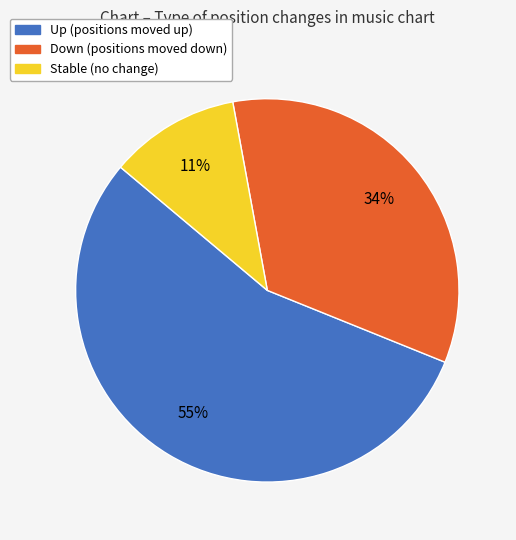

To the nearest percent, what is the difference between the largest and smallest slice percentages?

44%